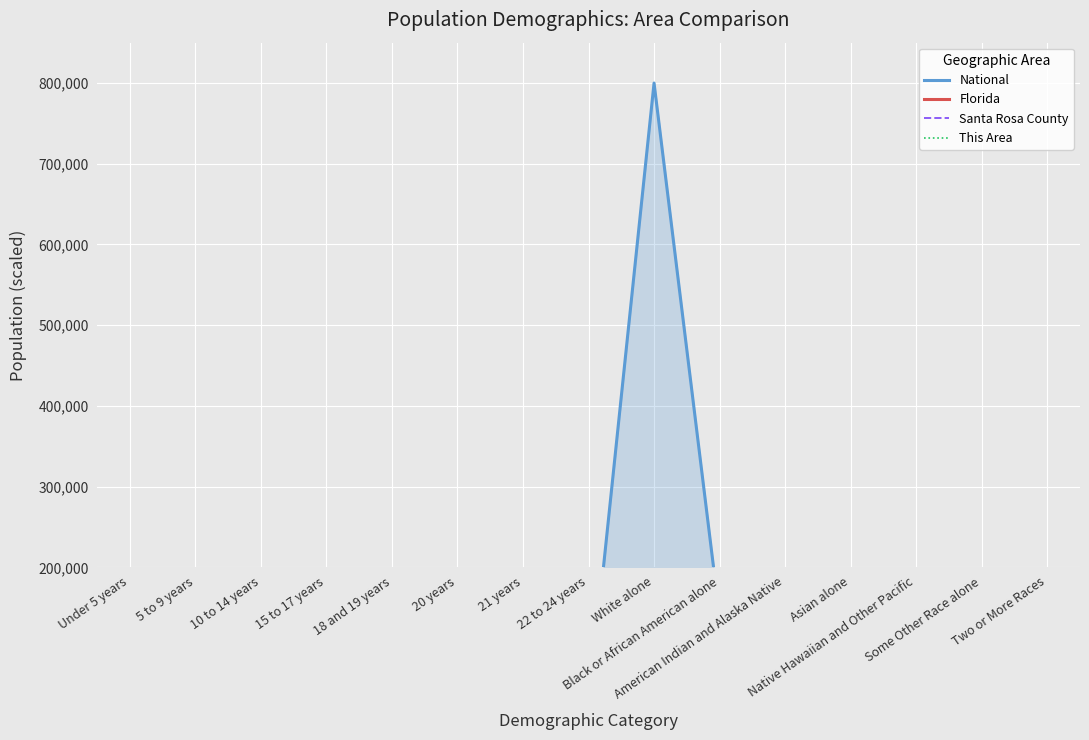

What is the label of the 1st point from the left?

Under 5 years